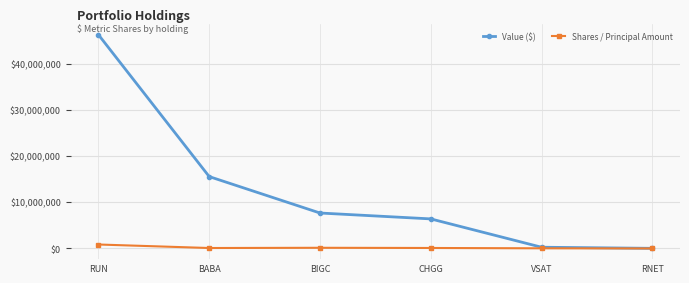

Is it true that Shares / Principal Amount equals 832582 at RUN?

True